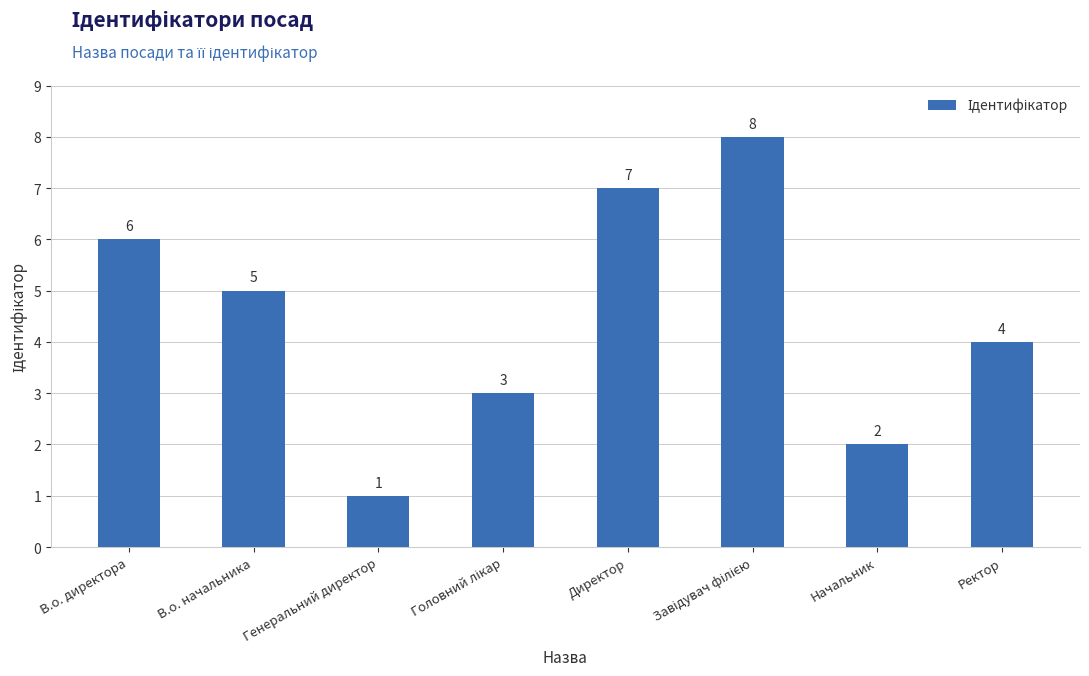

What is the value of the 7th bar from the left?

2